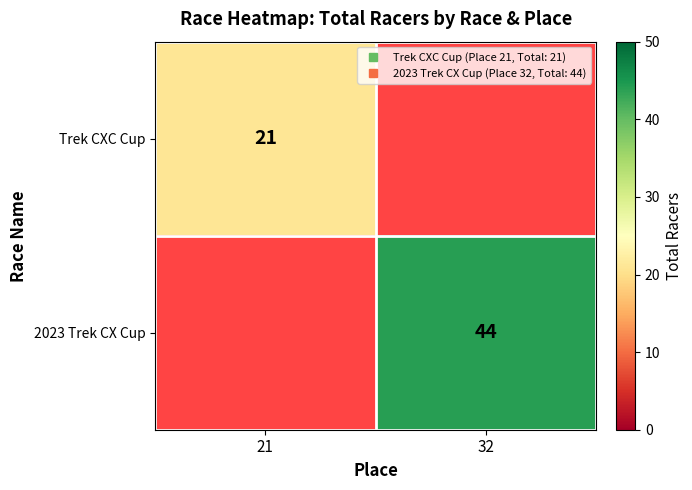

Is it true that 2023 Trek CX Cup equals 44.0 at 32?

True